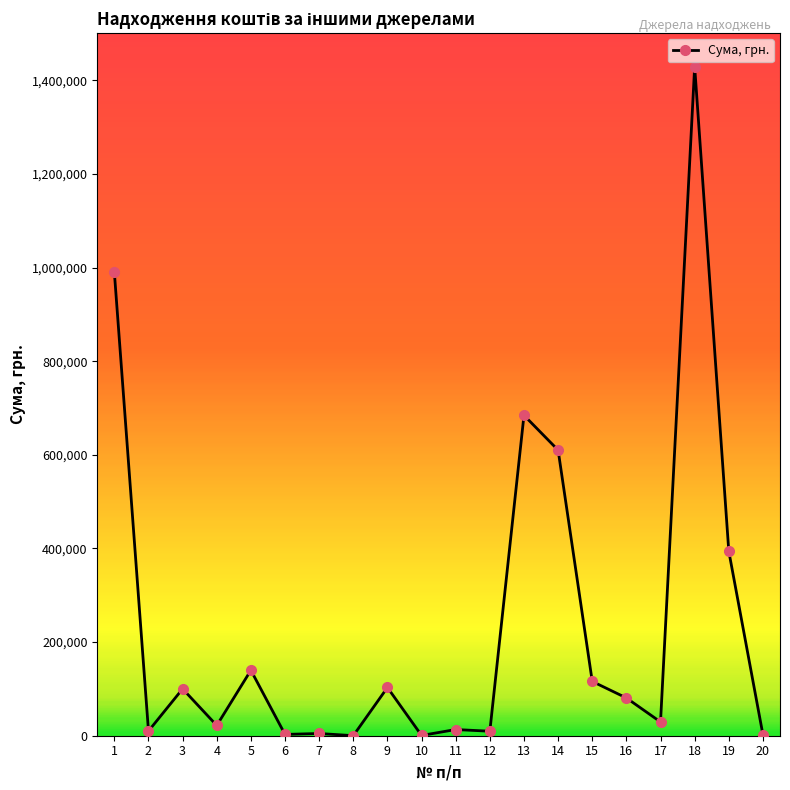

What is the average value?

237066.4